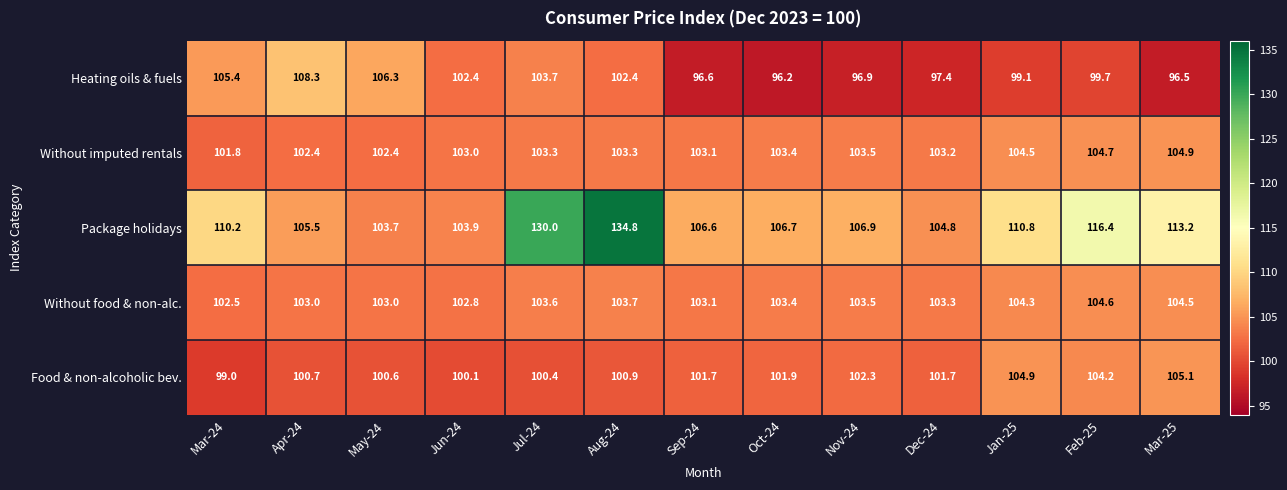

List the series in order of their peak value, lowest first.

Without food & non-alc., Without imputed rentals, Food & non-alcoholic bev., Heating oils & fuels, Package holidays